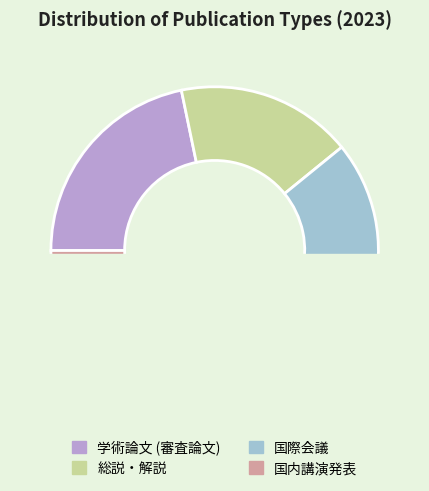

Does any single category account for the majority?

No